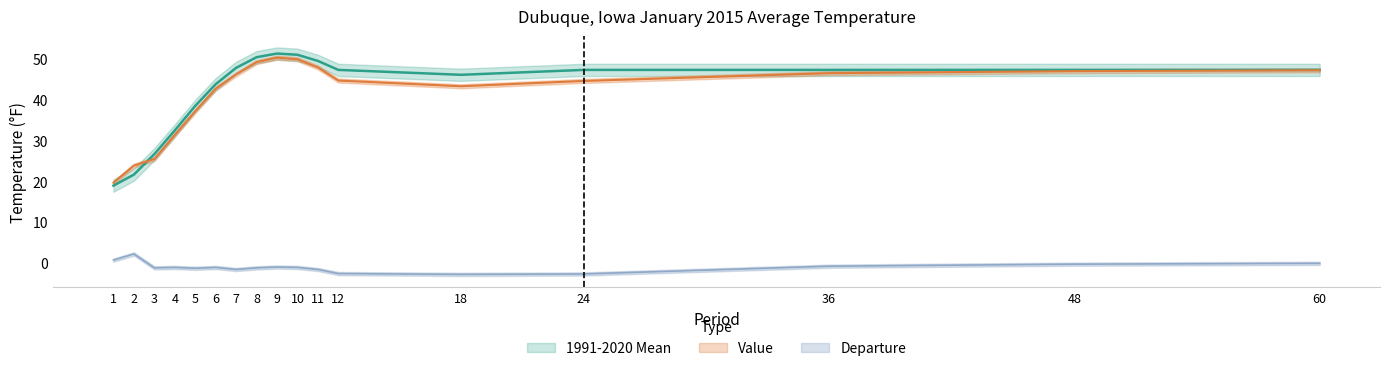

What is the average value of the Departure series?

-1.0